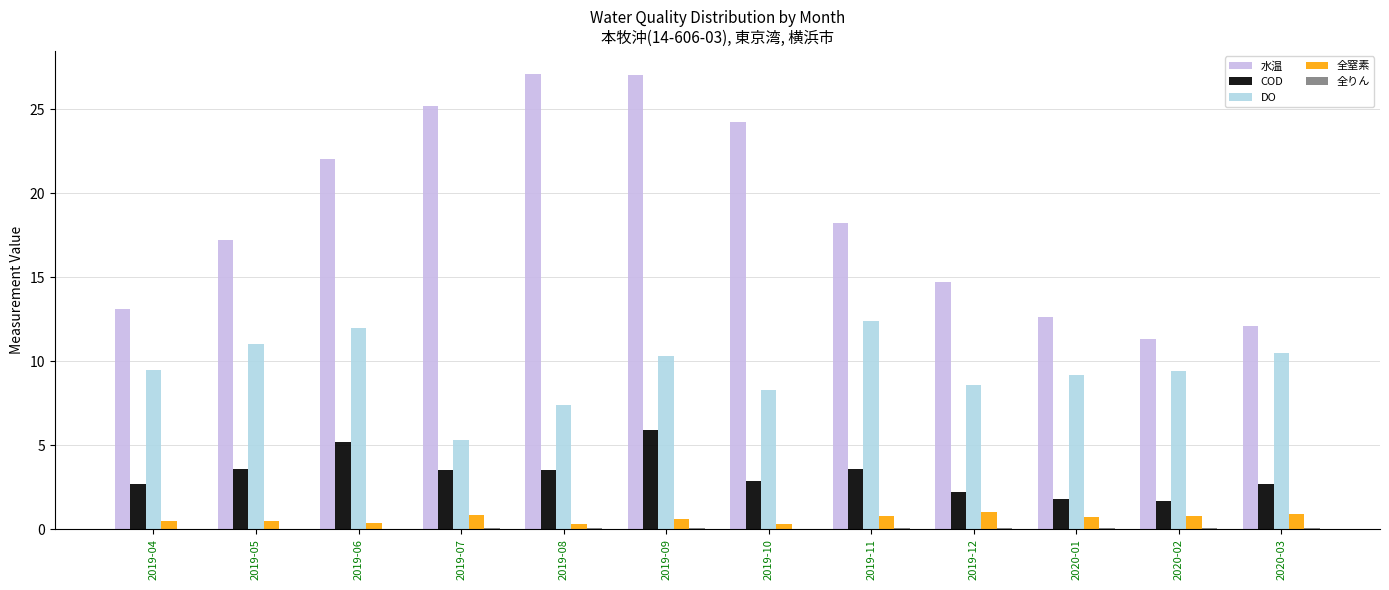

The 全窒素 series shows 0.3 at 2019-10. True or false?

True